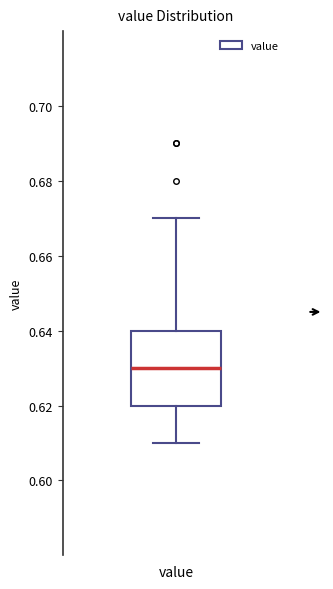

Read this box plot against the y-axis: the position of the median line, the range covered by the box, and the ends of both whiskers. The values are not printed on the chart, so give them approximately, as read against the axis.

median 0.63, box 0.62 to 0.64, whiskers 0.61 to 0.67